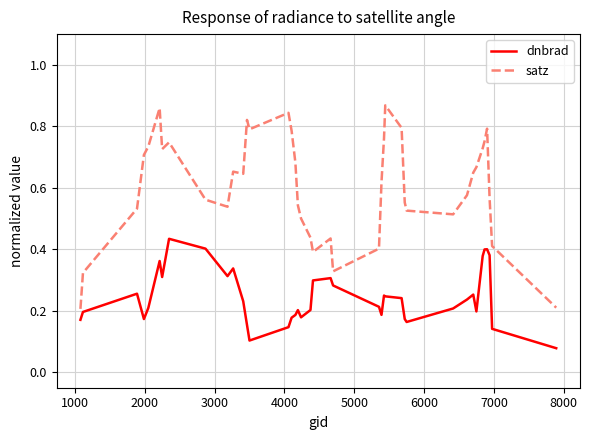

True or false: dnbrad and satz intersect in this chart.

False